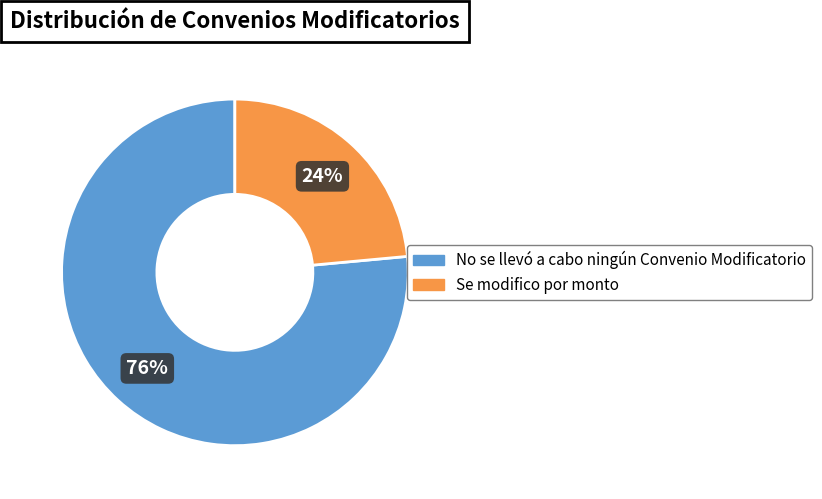

Between No se llevó a cabo ningún Convenio Modificatorio and Se modifico por monto, which is larger?

No se llevó a cabo ningún Convenio Modificatorio